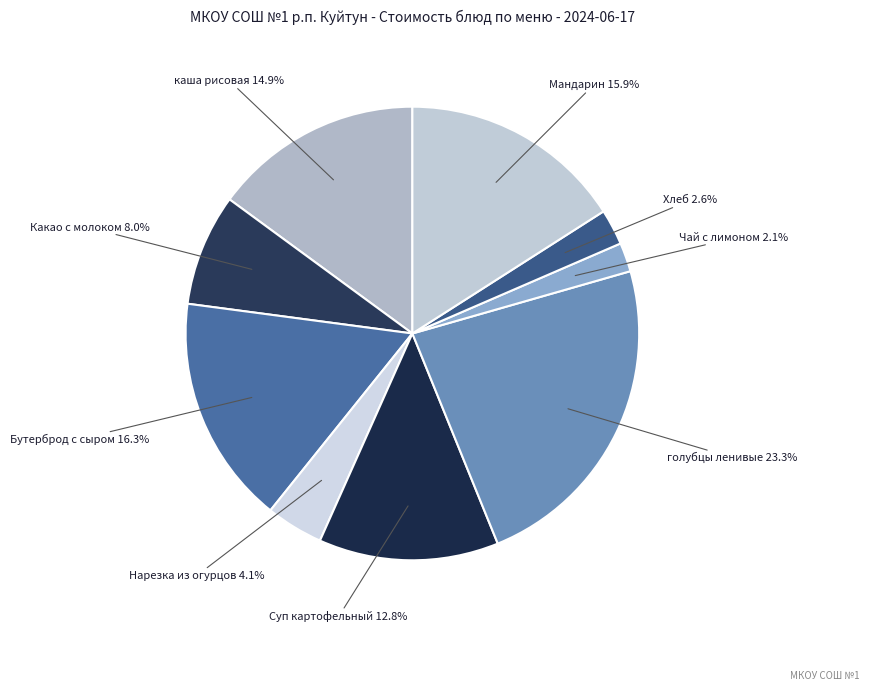

Does Бутерброд с сыром account for over 50% of the chart?

No